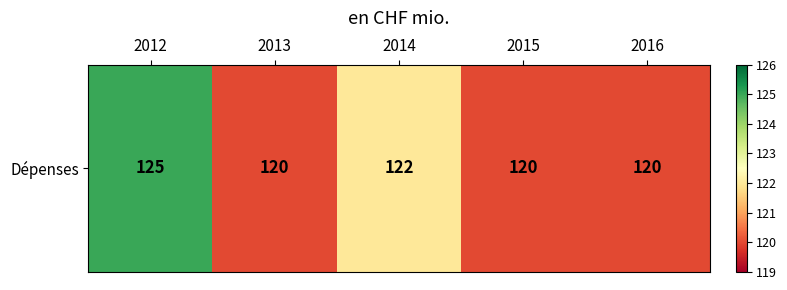

True or false: the data shows 120 at 2013.

True